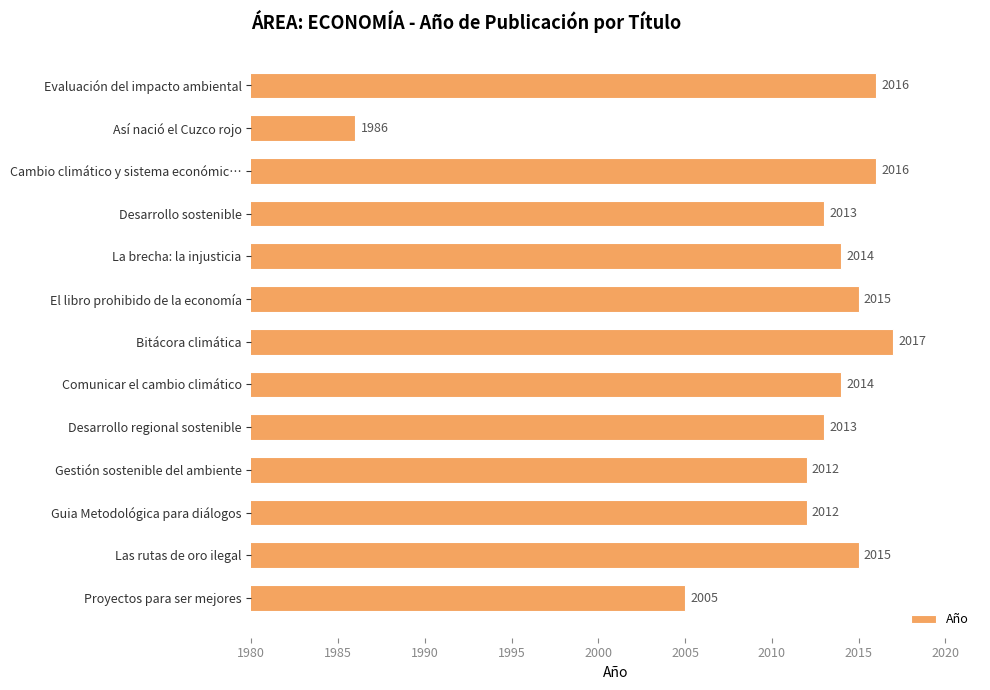

What is the change in value from La brecha: la injusticia to El libro prohibido de la economía?

+1